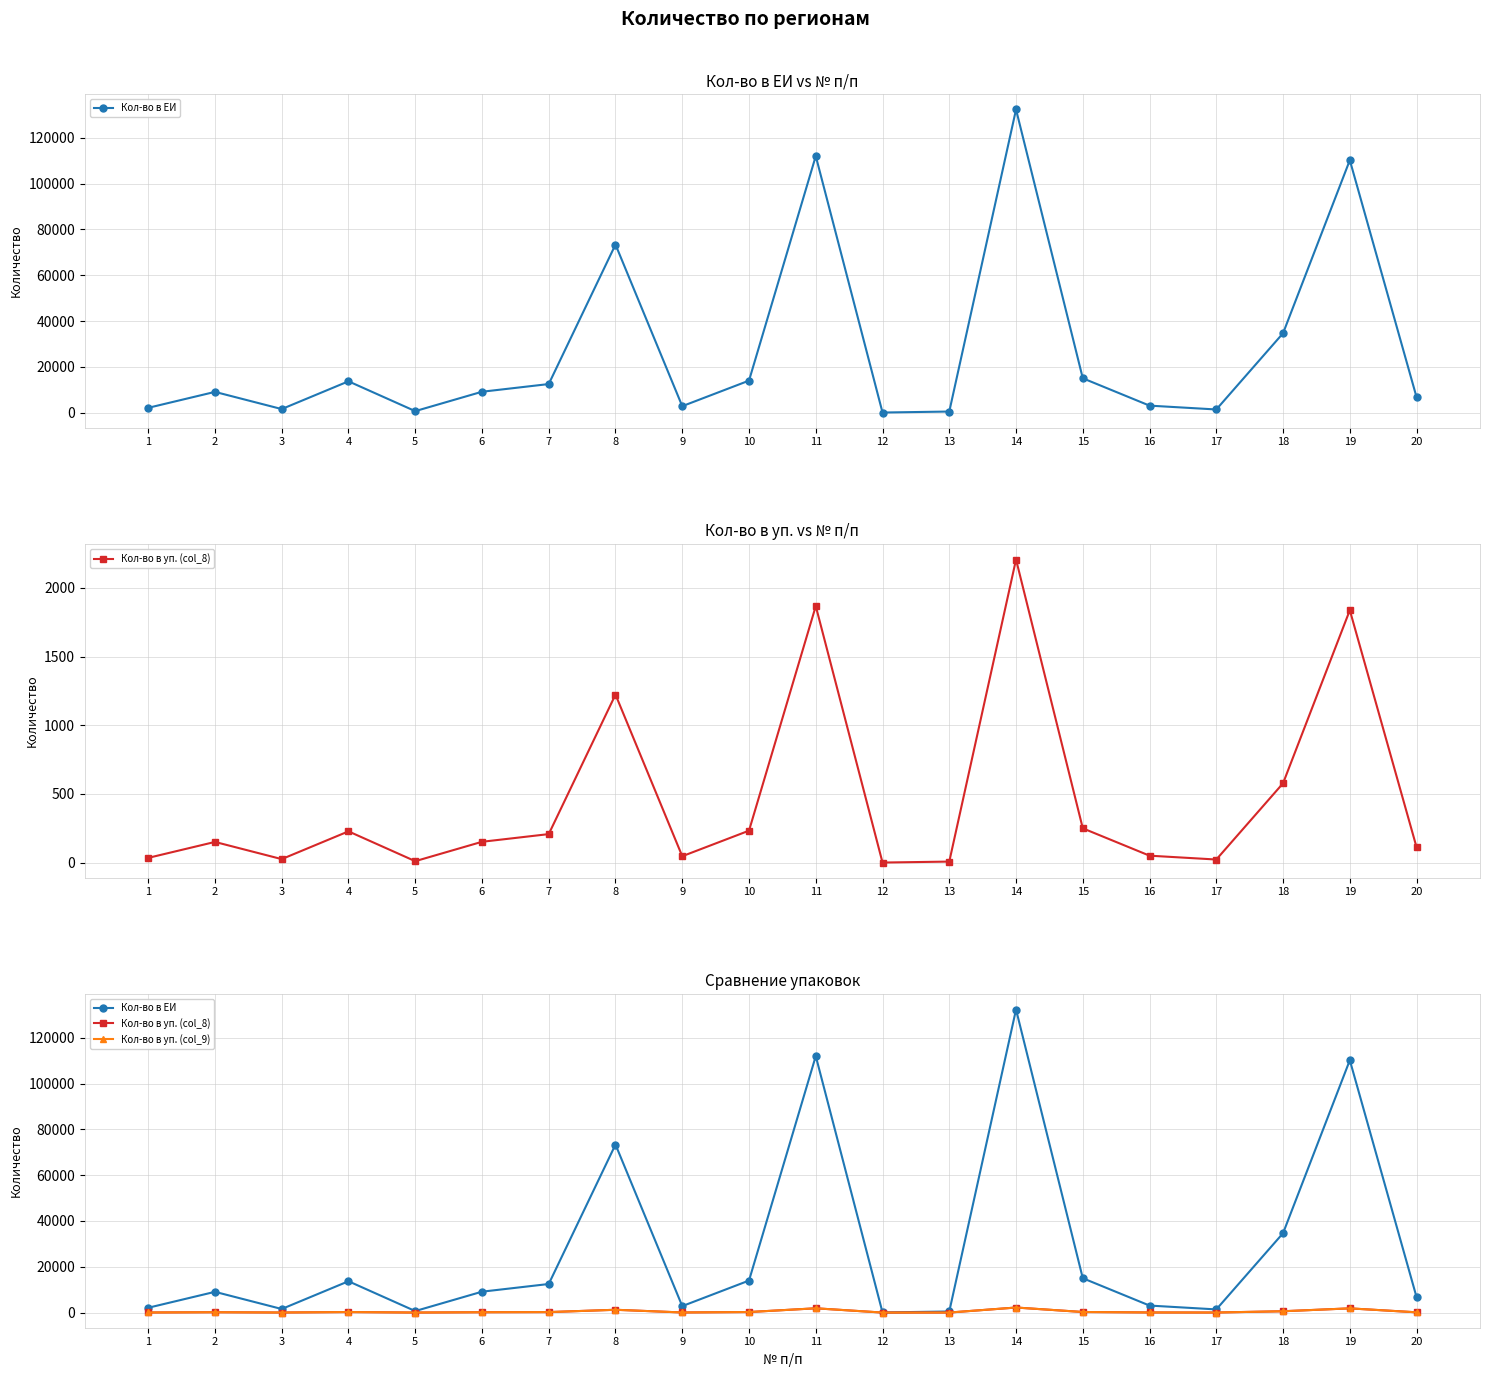

At how many categories does at least one series exceed 47508?

4